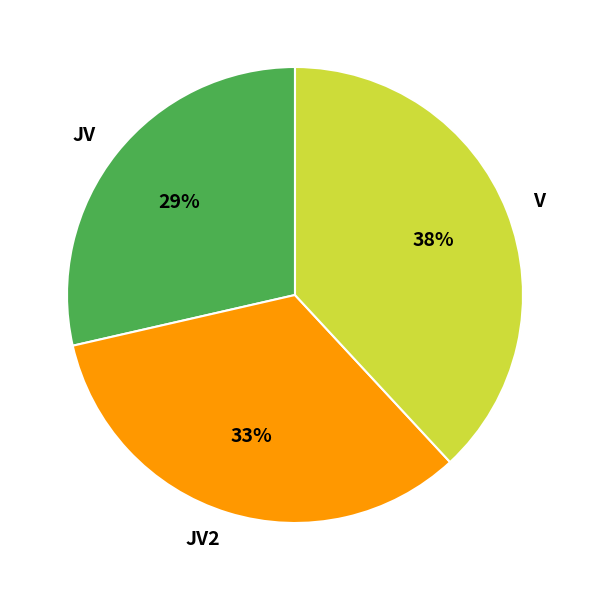

Is it true that JV is 29% of the pie?

True